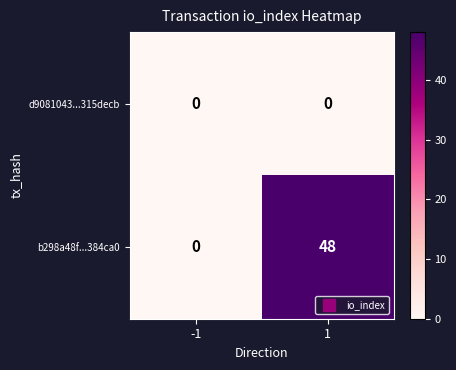

Reading left to right, list all the values displayed in this chart.

d9081043...315decb: 0	0
b298a48f...384ca0: 0	48